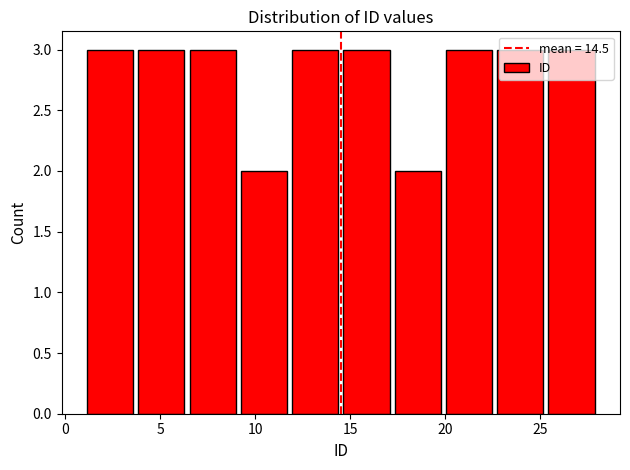

Reading left to right, list every bar in this chart as the range it spans on the x-axis followed by its height. Neither the bar edges nor the heights are printed on the chart, so give them approximately, as read against the axes.

1.0 to 3.7: 3
3.7 to 6.4: 3
6.4 to 9.1: 3
9.1 to 11.8: 2
11.8 to 14.5: 3
14.5 to 17.2: 3
17.2 to 19.9: 2
19.9 to 22.6: 3
22.6 to 25.3: 3
25.3 to 28.0: 3